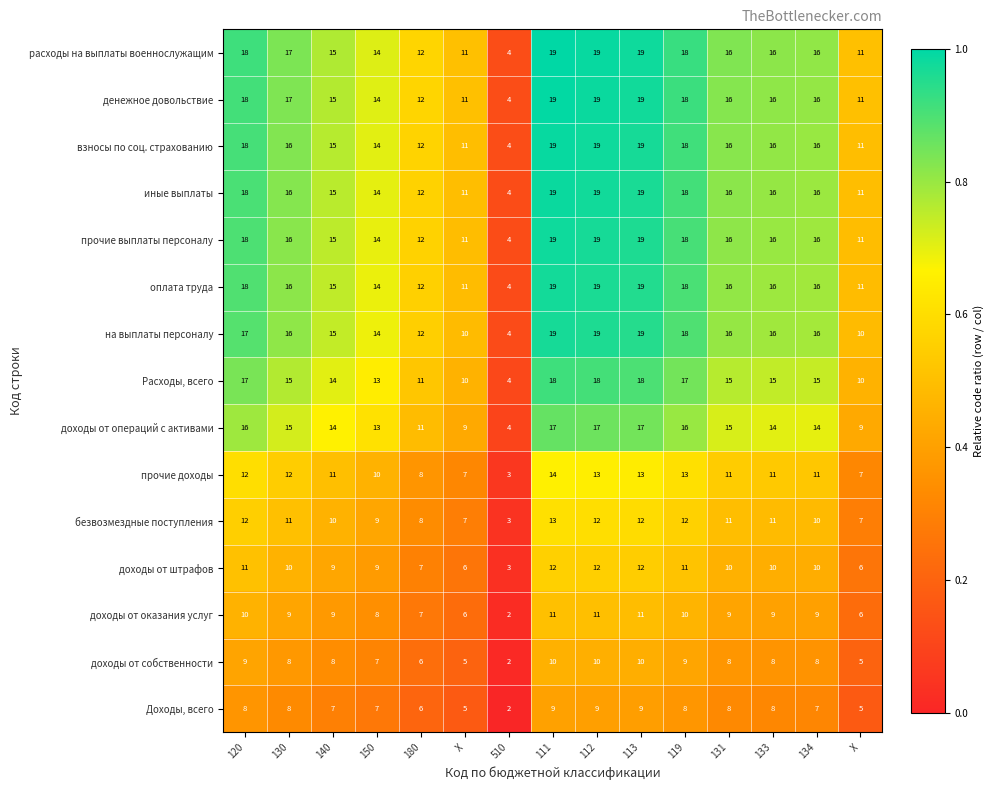

The на выплаты персоналу series shows 24 at 130. True or false?

False